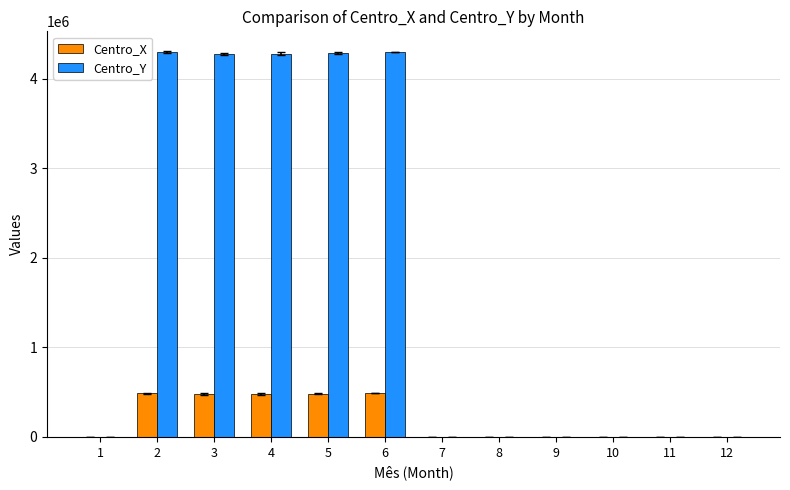

The value of Centro_Y at 12 is 0. True or false?

True